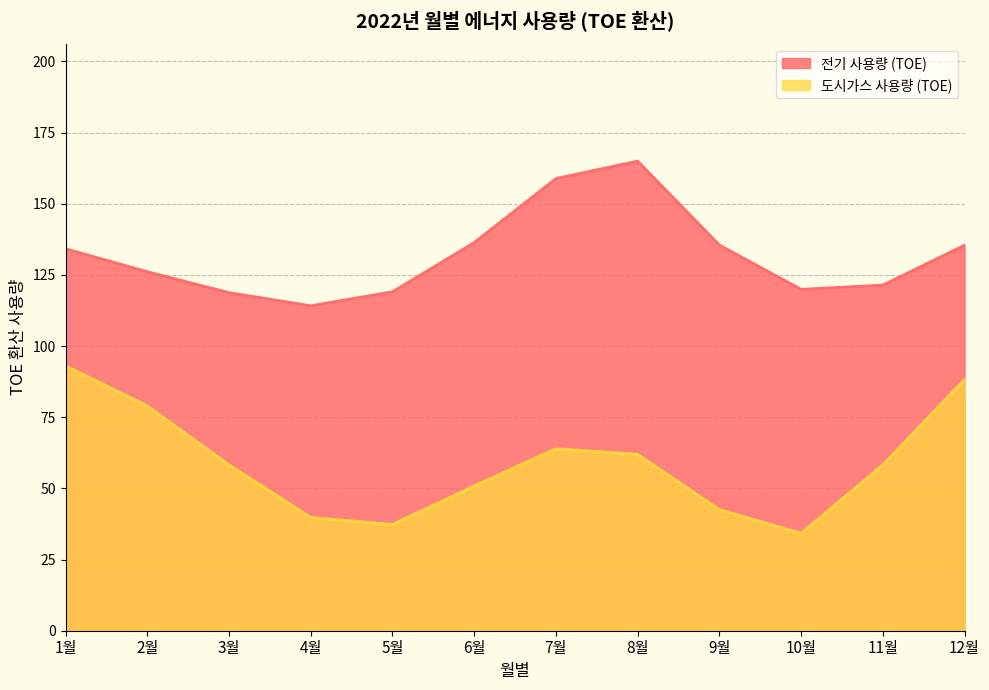

True or false: 도시가스 사용량 (TOE) has more than 1 points higher than both neighbors.

False